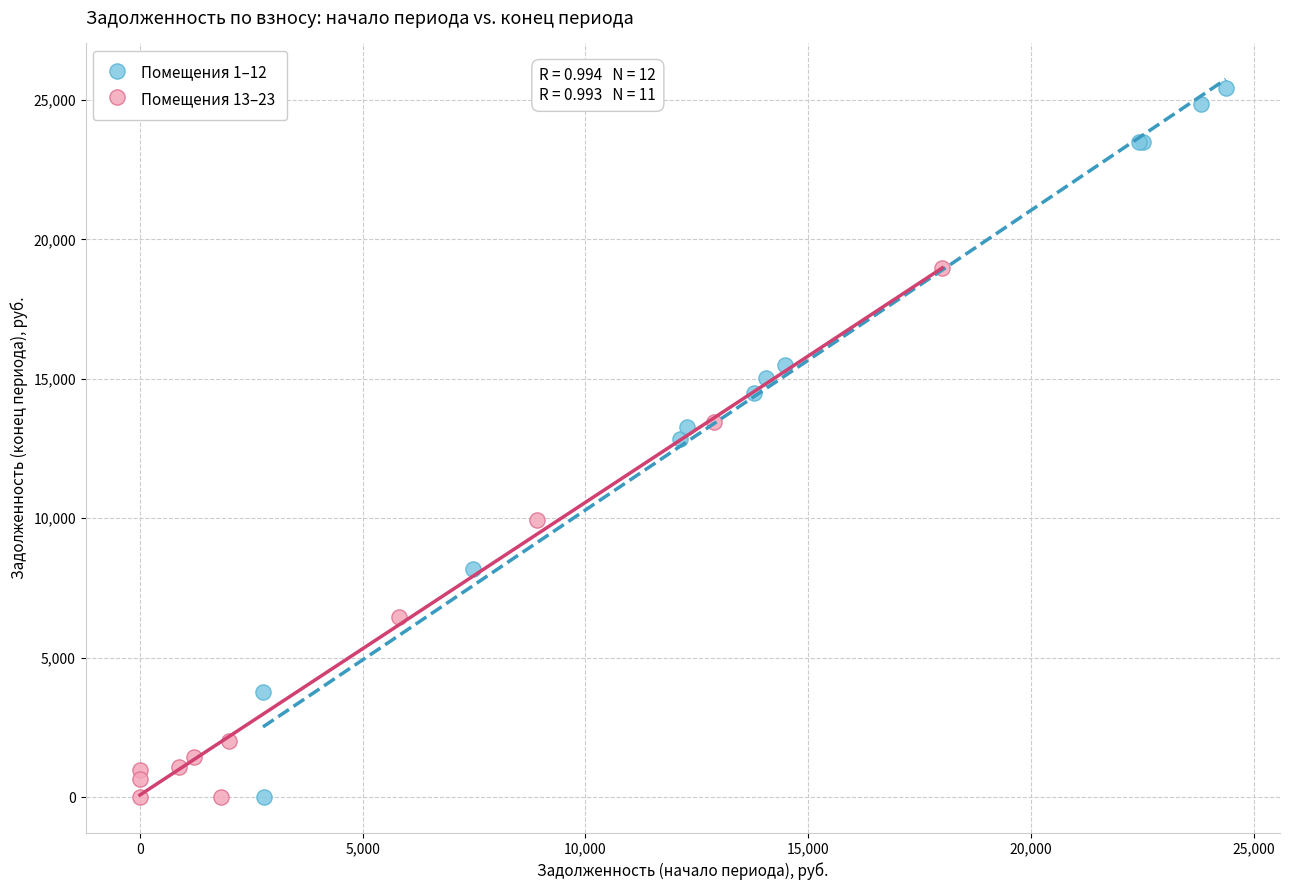

Which series reaches the maximum Y coordinate?

Помещения 1–12